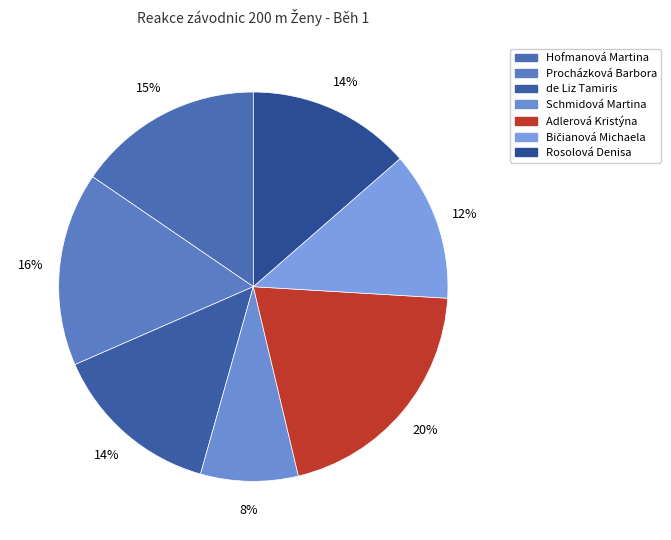

The Adlerová Kristýna slice represents 20% of the pie. True or false?

True